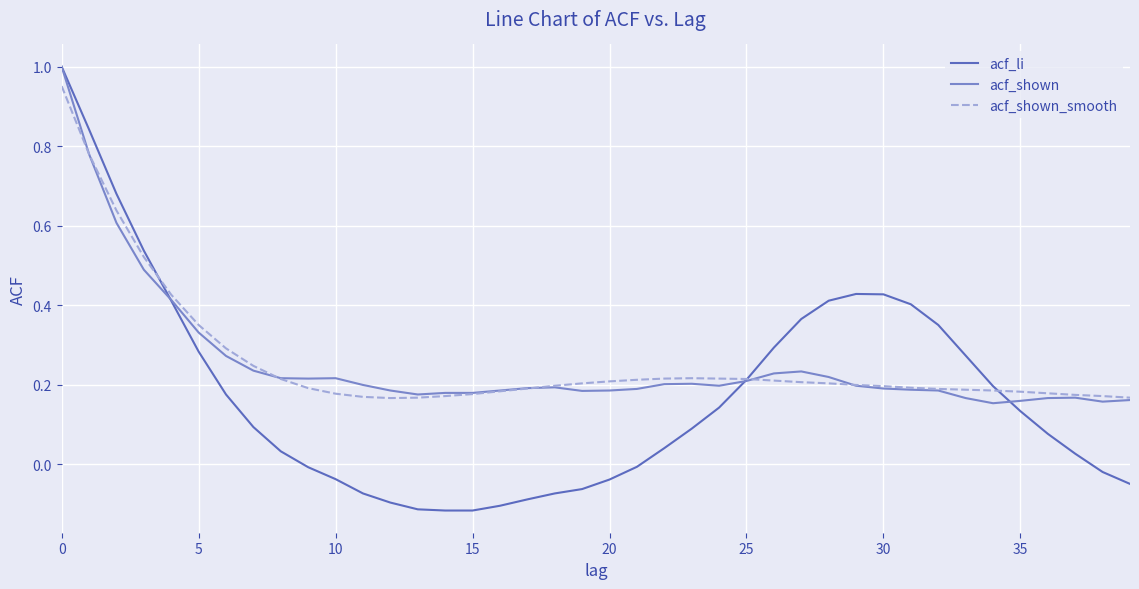

Which series has the largest total across all categories?

acf_shown_smooth